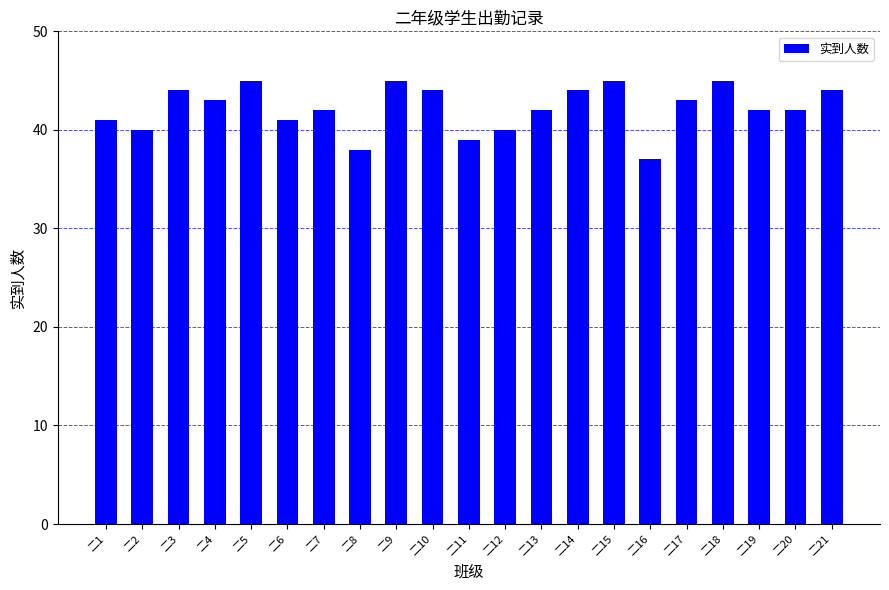

How many series are shown in this chart?

1